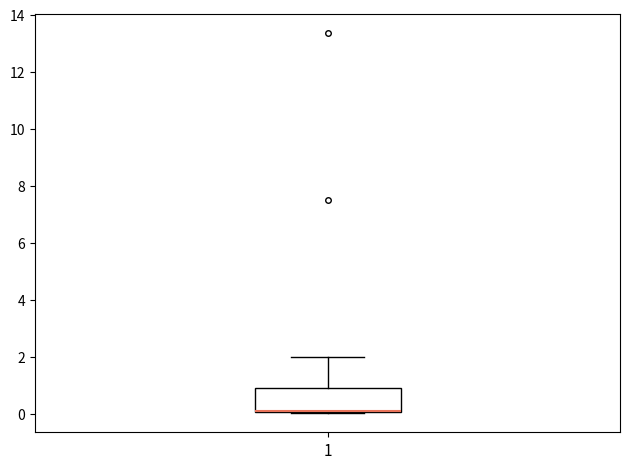

Where does the upper whisker of the box at x = 1 end on the y-axis? The values are not printed on the chart, so give them approximately, as read against the axis.

2.0